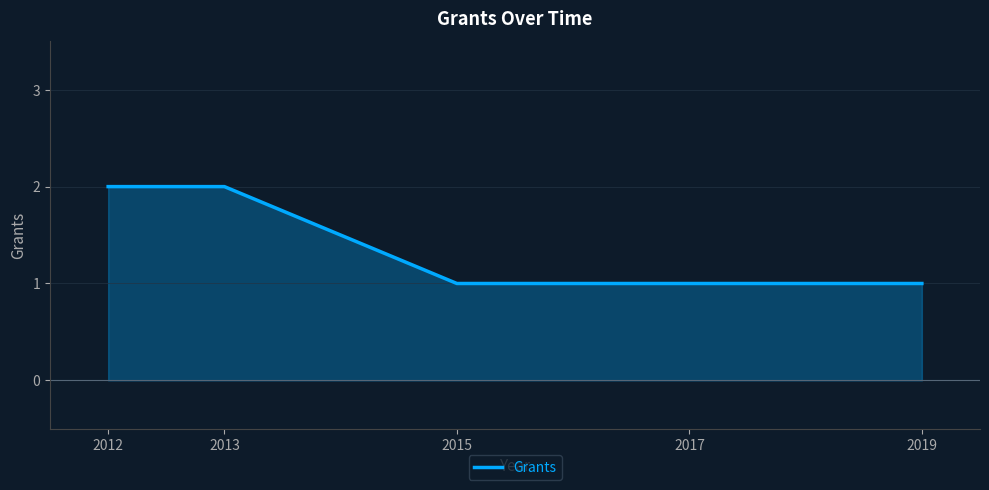

What is the ratio of the value at 2012 to the value at 2017?

2.0